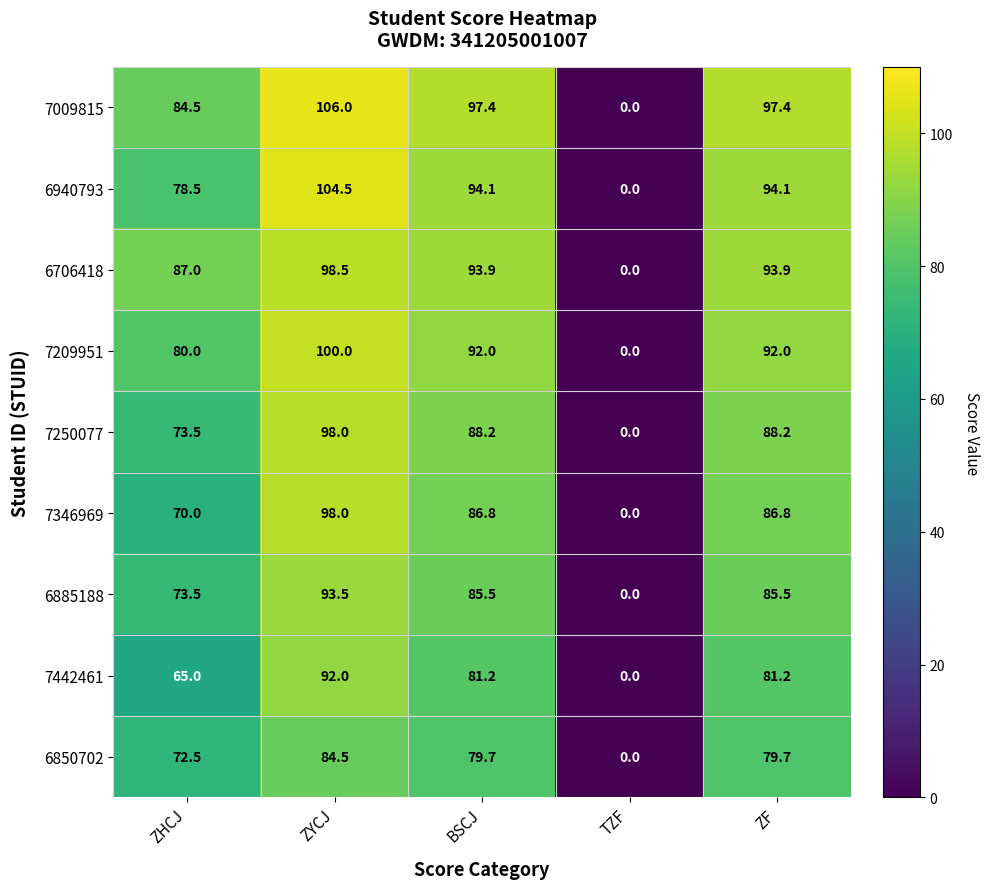

True or false: 7346969 has a value of 128.6 at ZF.

False